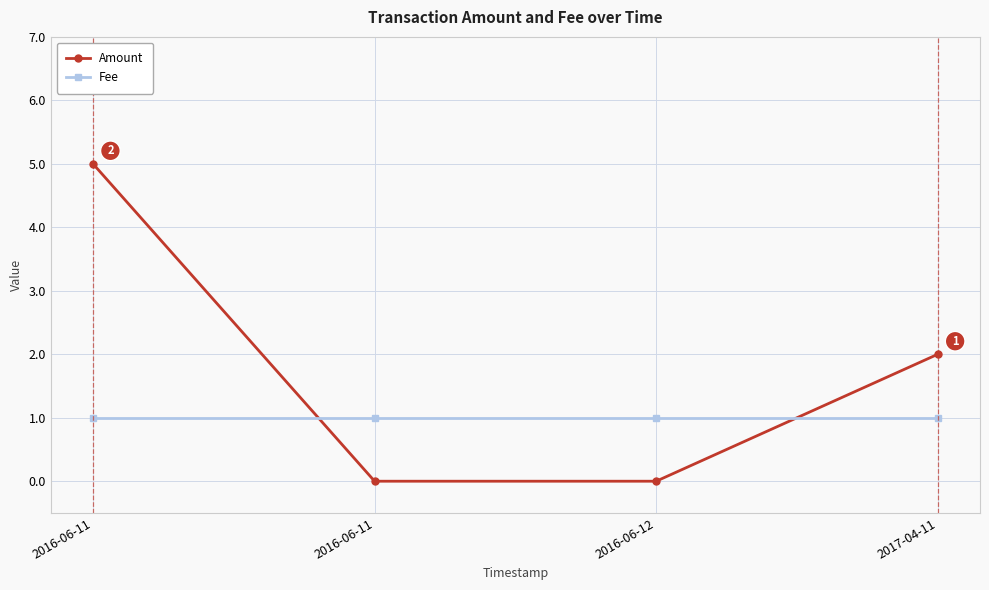

Count the number of categories in the chart.

4